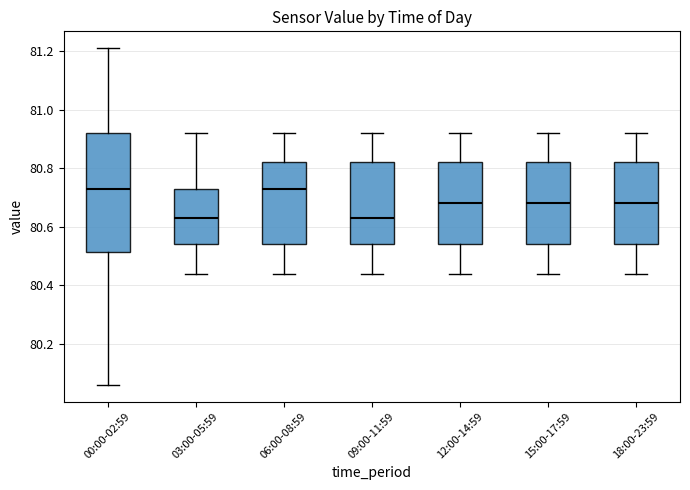

Reading left to right, read every box against the y-axis: the position of its median line, the range the box covers, and the ends of its whiskers. The values are not printed on the chart, so give them approximately, as read against the axis.

00:00-02:59: median 80.74, box 80.52 to 80.92, whiskers 80.06 to 81.22
03:00-05:59: median 80.64, box 80.54 to 80.74, whiskers 80.44 to 80.92
06:00-08:59: median 80.74, box 80.54 to 80.82, whiskers 80.44 to 80.92
09:00-11:59: median 80.64, box 80.54 to 80.82, whiskers 80.44 to 80.92
12:00-14:59: median 80.68, box 80.54 to 80.82, whiskers 80.44 to 80.92
15:00-17:59: median 80.68, box 80.54 to 80.82, whiskers 80.44 to 80.92
18:00-23:59: median 80.68, box 80.54 to 80.82, whiskers 80.44 to 80.92